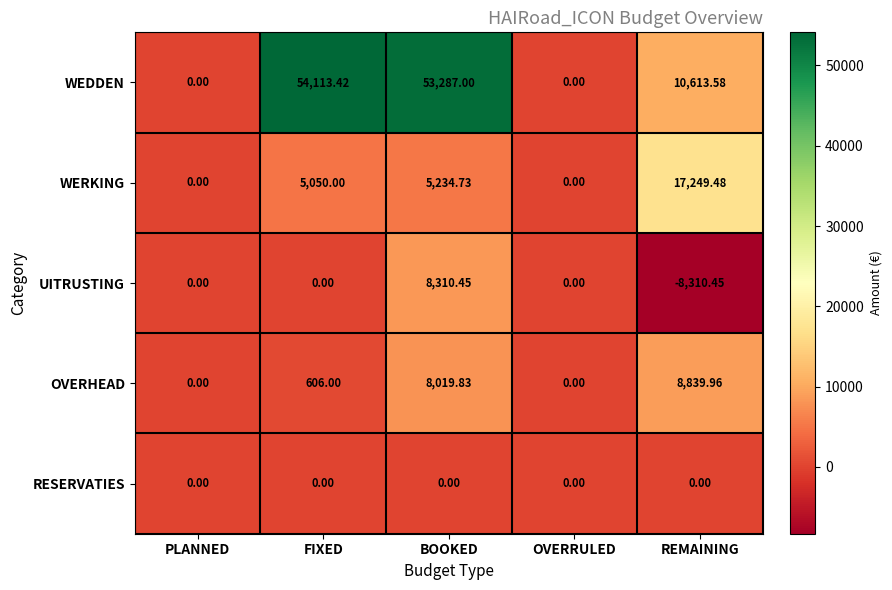

At which category does the chart reach its minimum across all series?

REMAINING